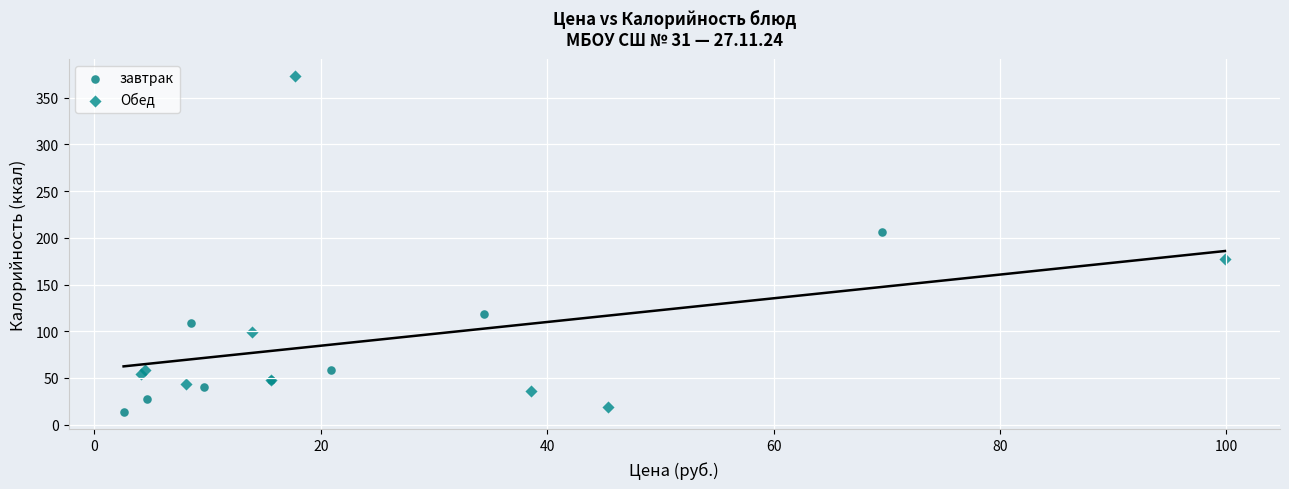

Which series contains the highest Y value?

Обед